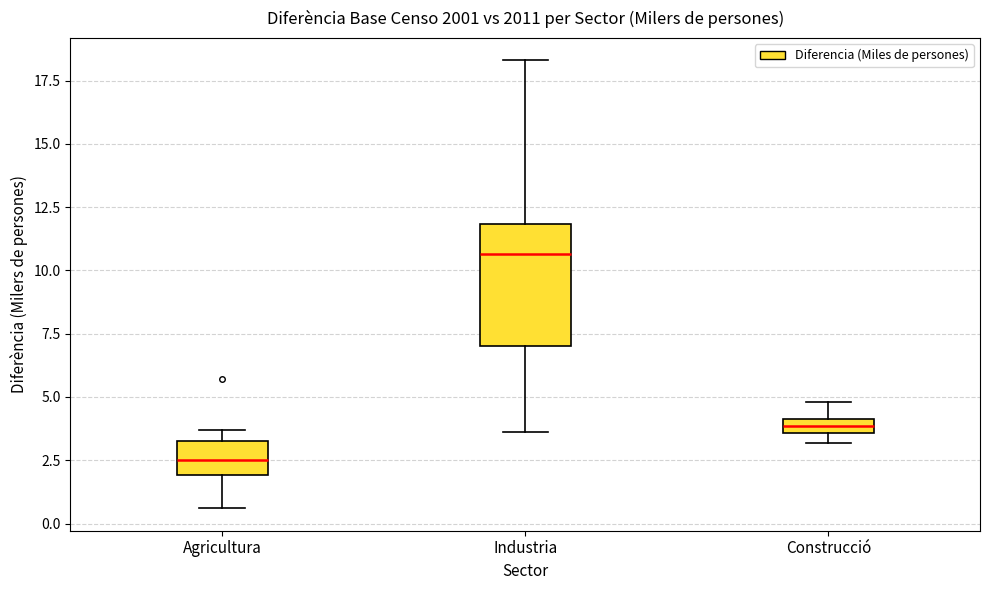

Which box's median line is the highest?

Industria